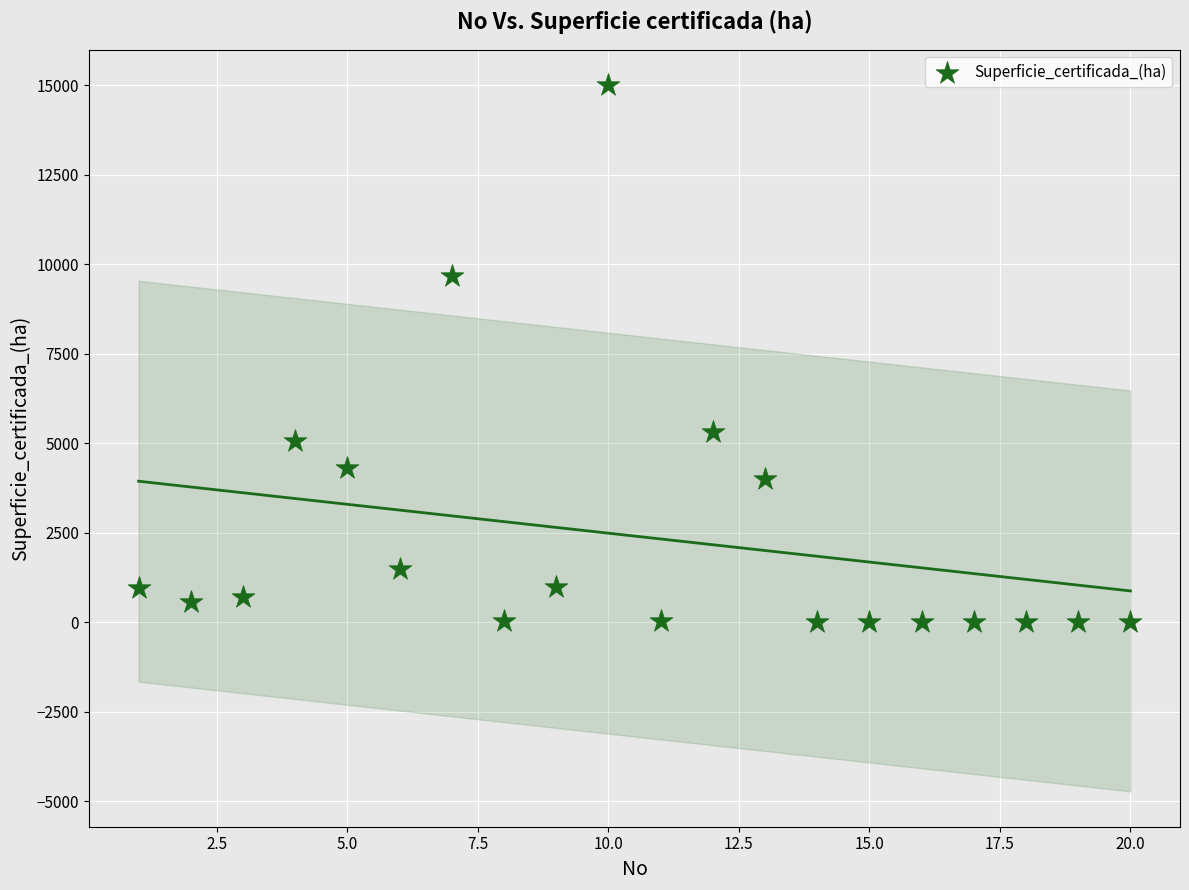

What is the range of Y values (max minus min)?

14999.1